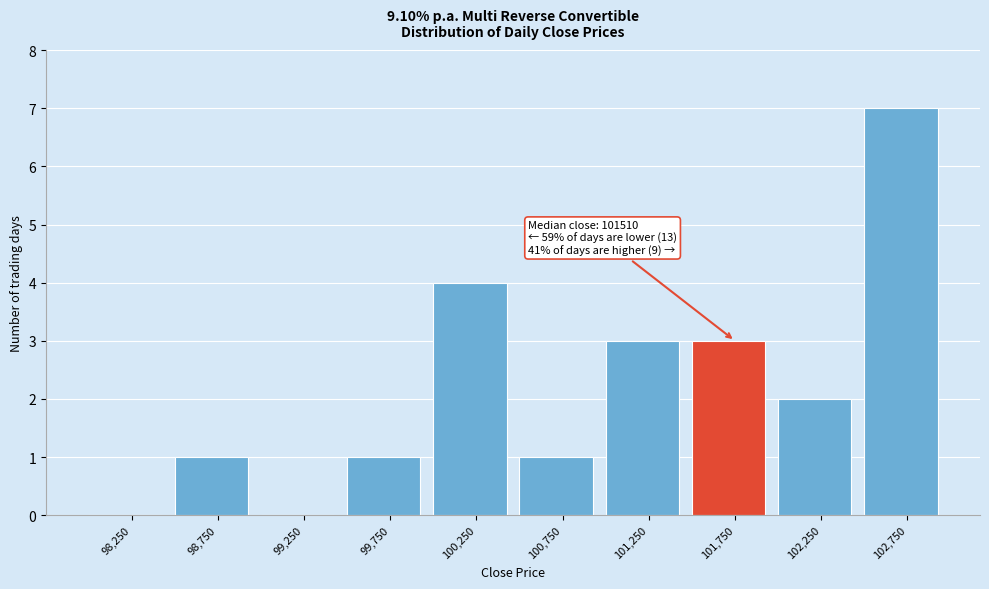

Over which range of the x-axis is the bar tallest?

102500 to 103000